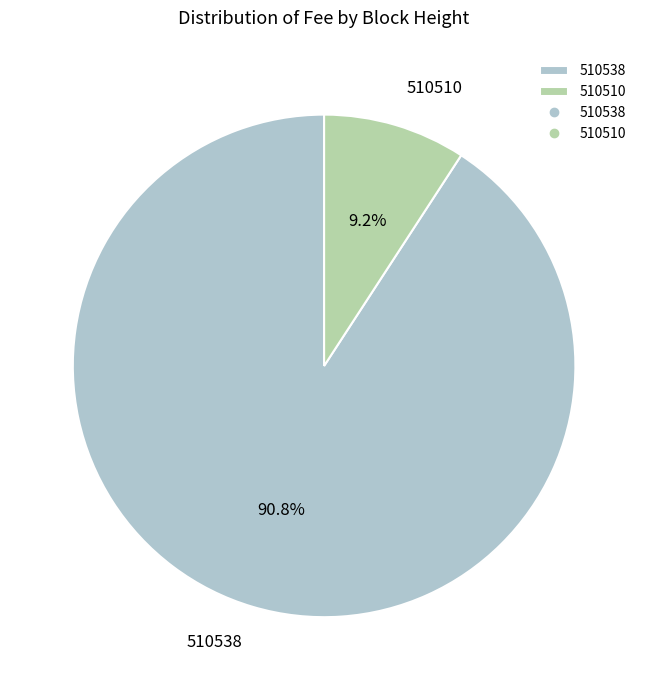

True or false: 510538 accounts for 91% of the total.

True